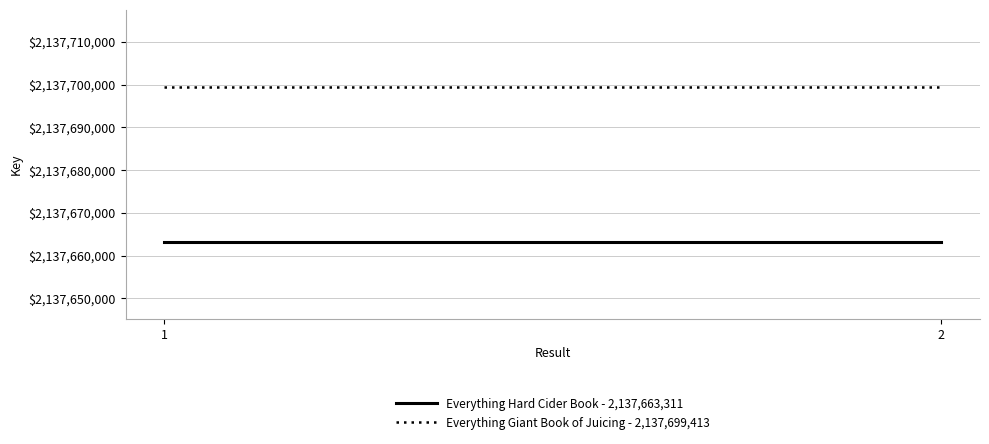

Between 1 and 2, which is larger?

1